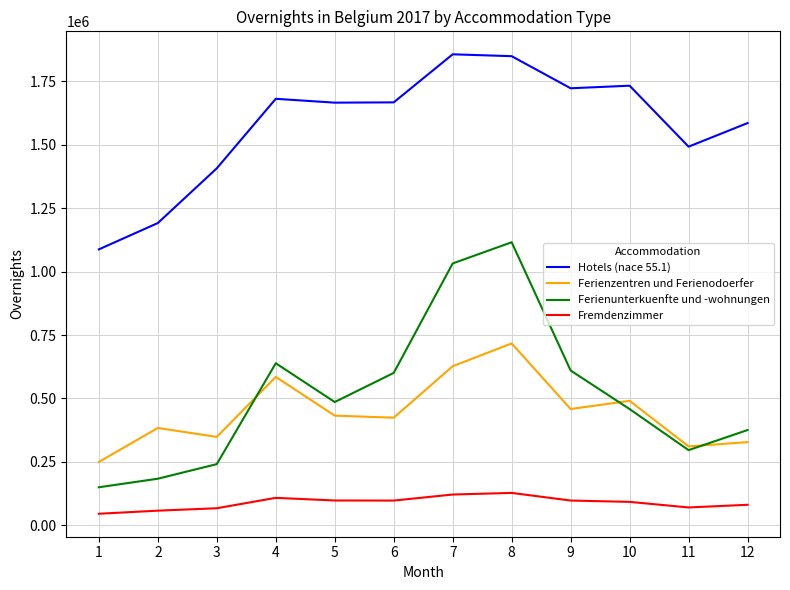

Where does the Fremdenzimmer series first go above 97405?

4